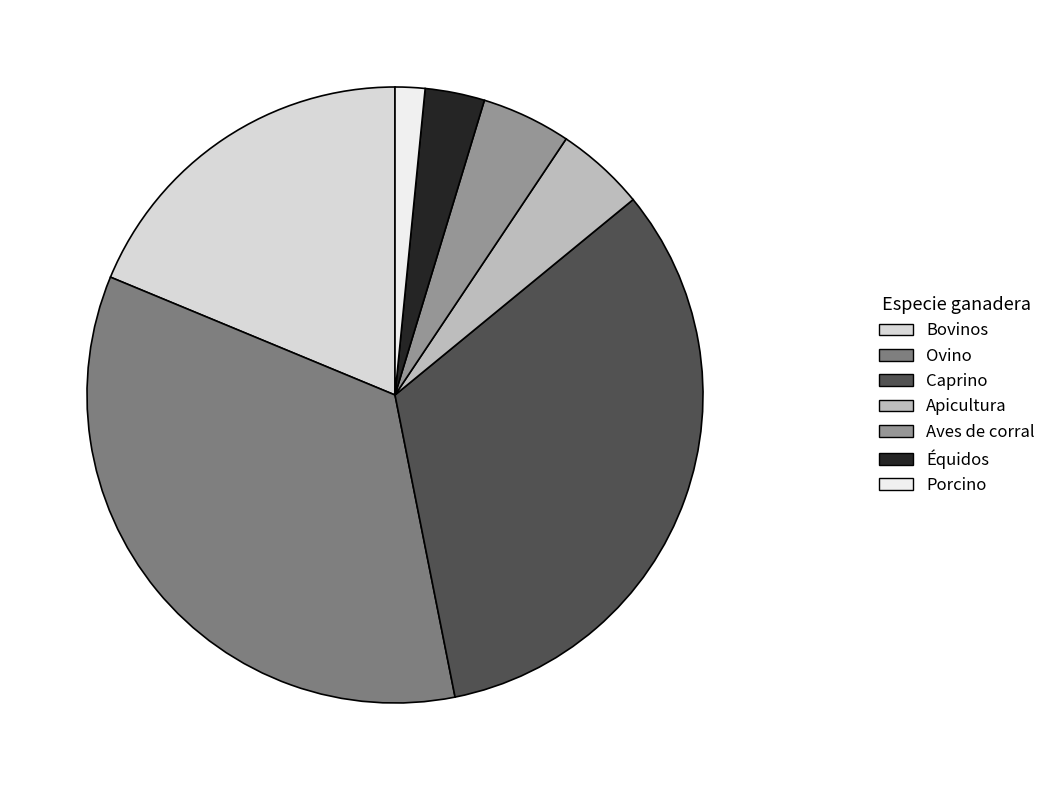

What is the largest slice in the pie chart?

Ovino